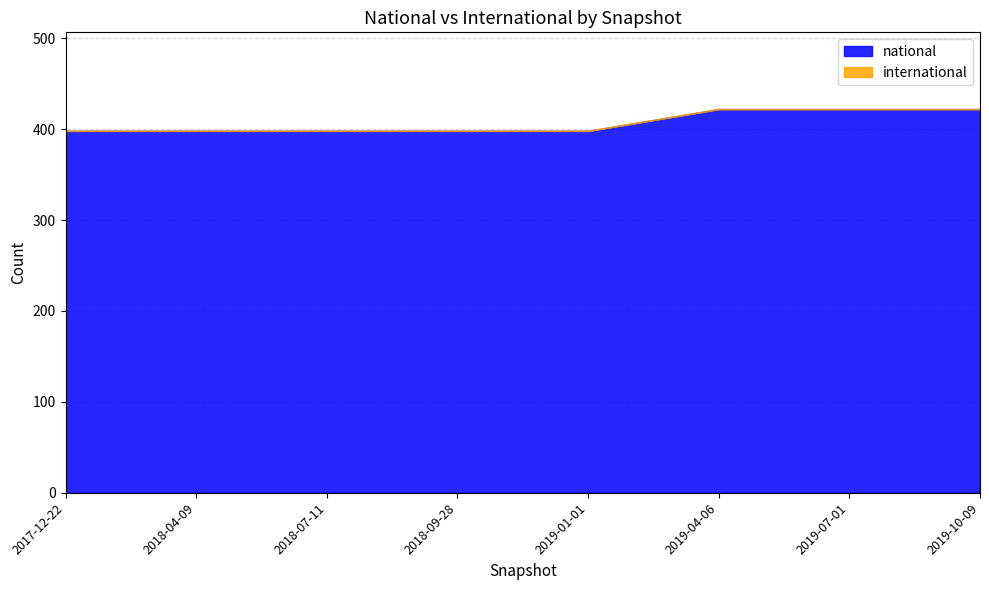

What is the average value of the national series?

407